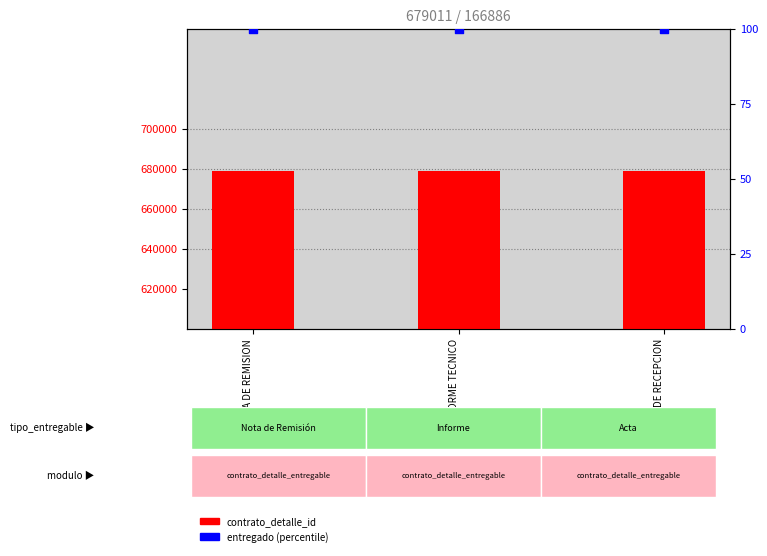

Which series contains the lowest Y value?

entregado (percentile)